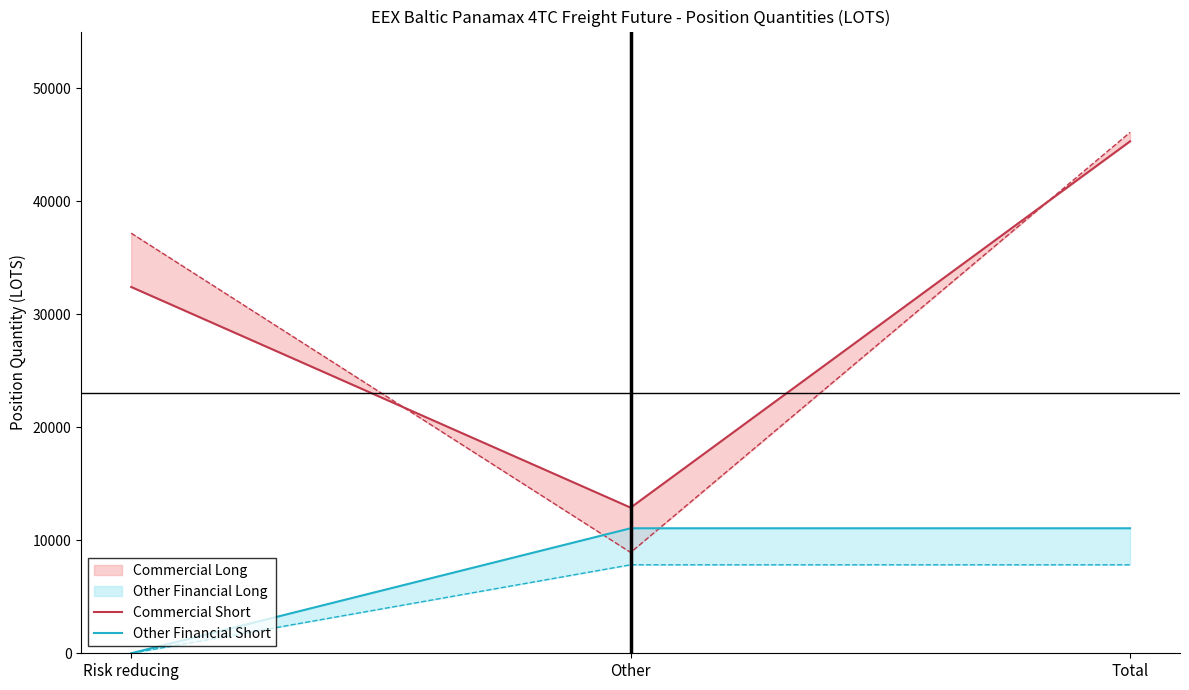

Which series changed the most between Risk reducing and Other?

Commercial Short